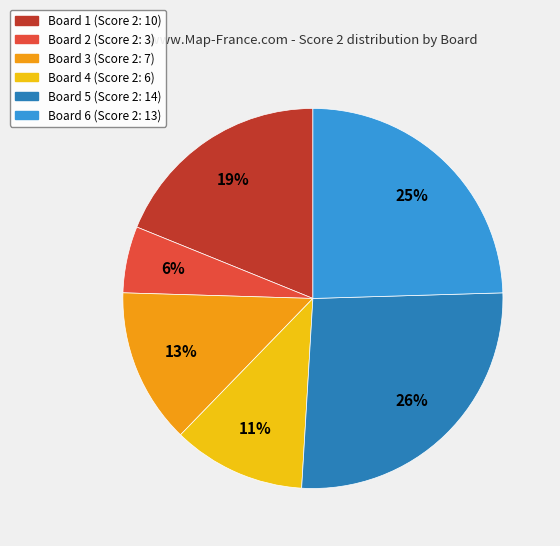

How many slices are in this pie chart?

6